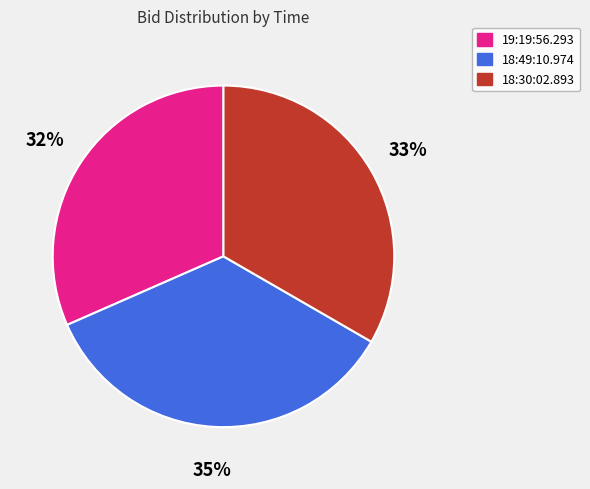

To the nearest percent, what is the average slice percentage?

33%